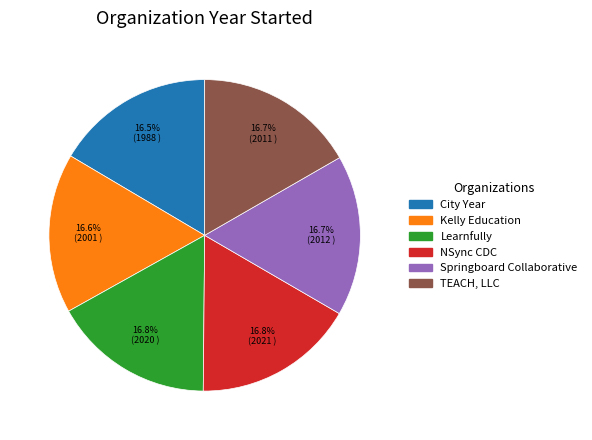

Rank the categories by value from lowest to highest.

City Year, Kelly Education, TEACH, LLC, Springboard Collaborative, Learnfully, NSync Community Development Corporation